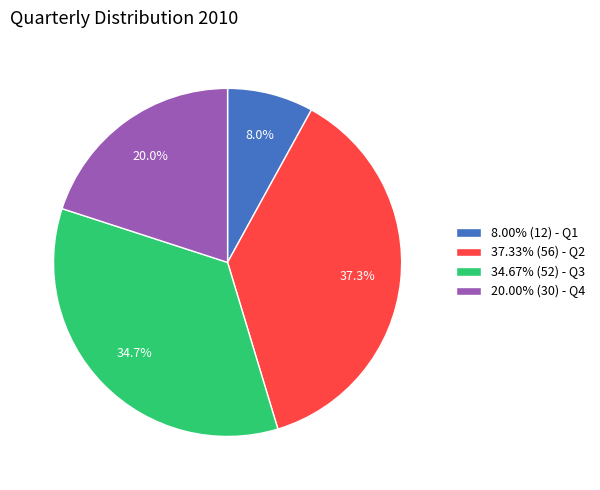

Does 34.67% (52) - Q3 account for over 50% of the chart?

No